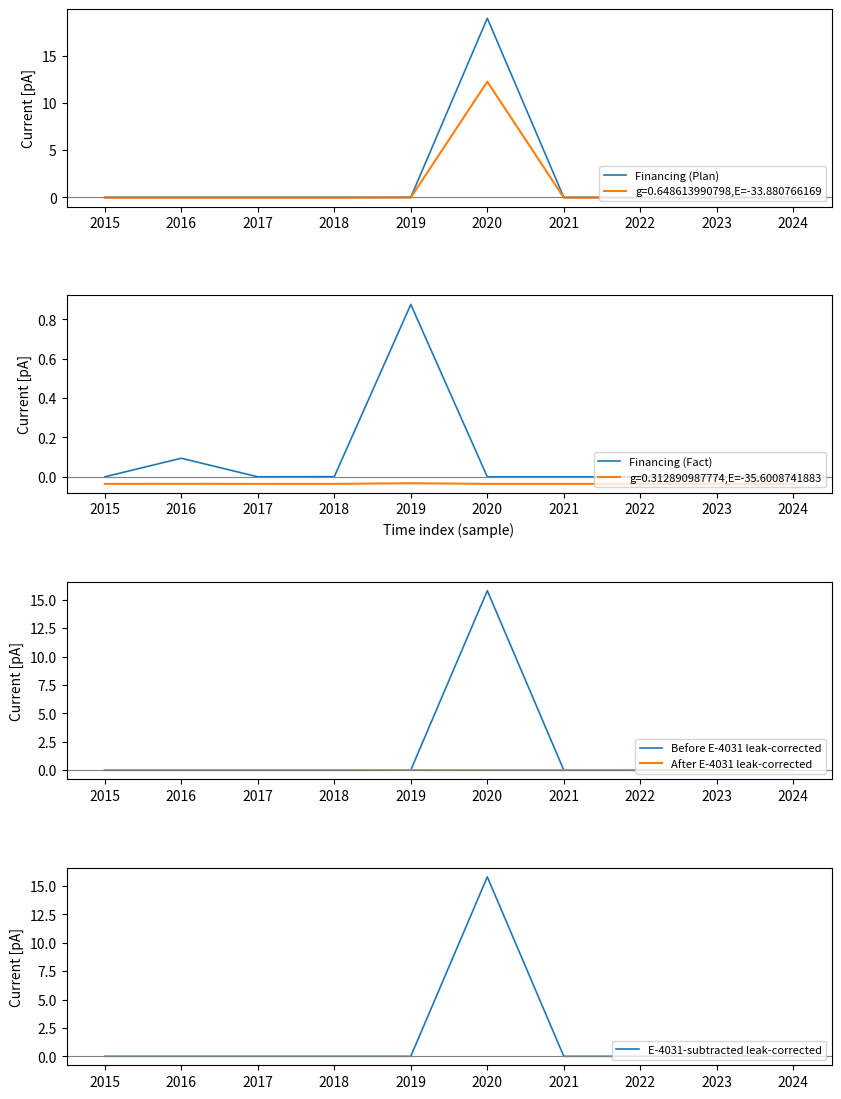

Between 2016 and 2021, which series saw the biggest shift?

Financing (Fact)